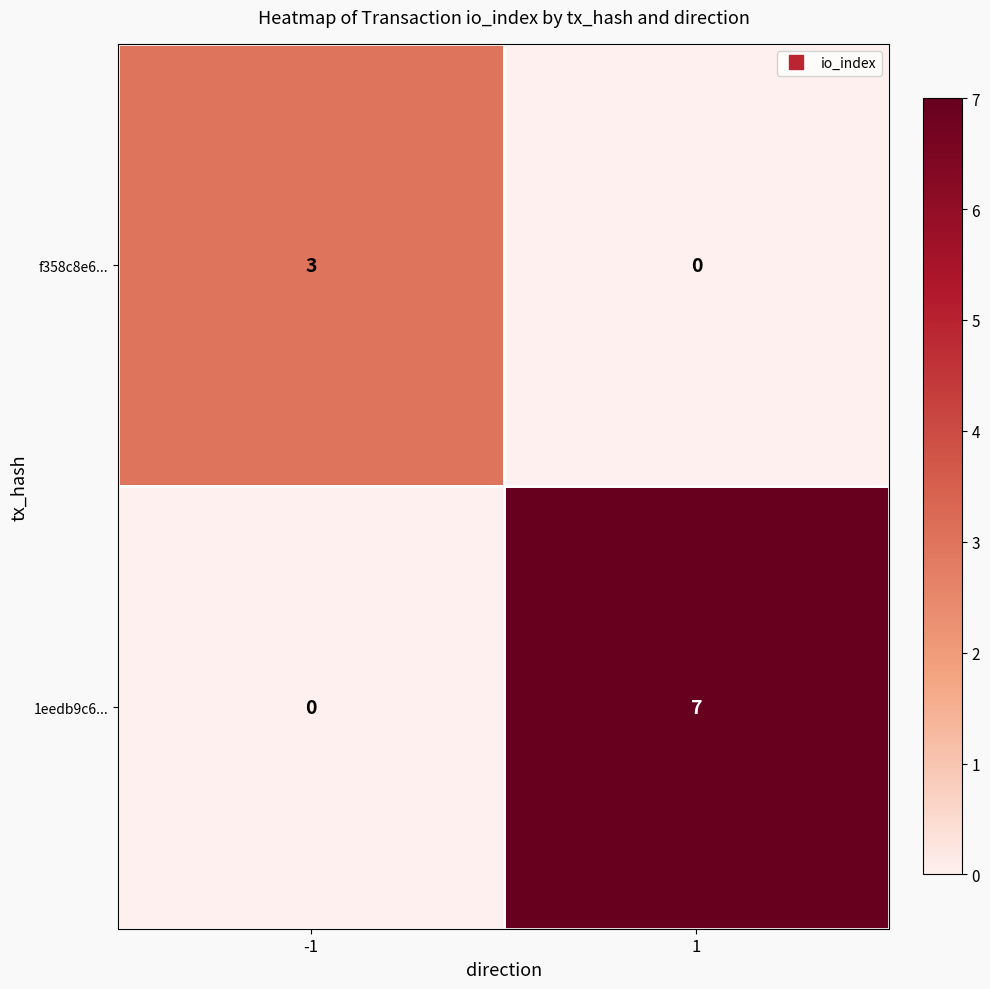

The f358c8e6... series shows 5 at -1. True or false?

False